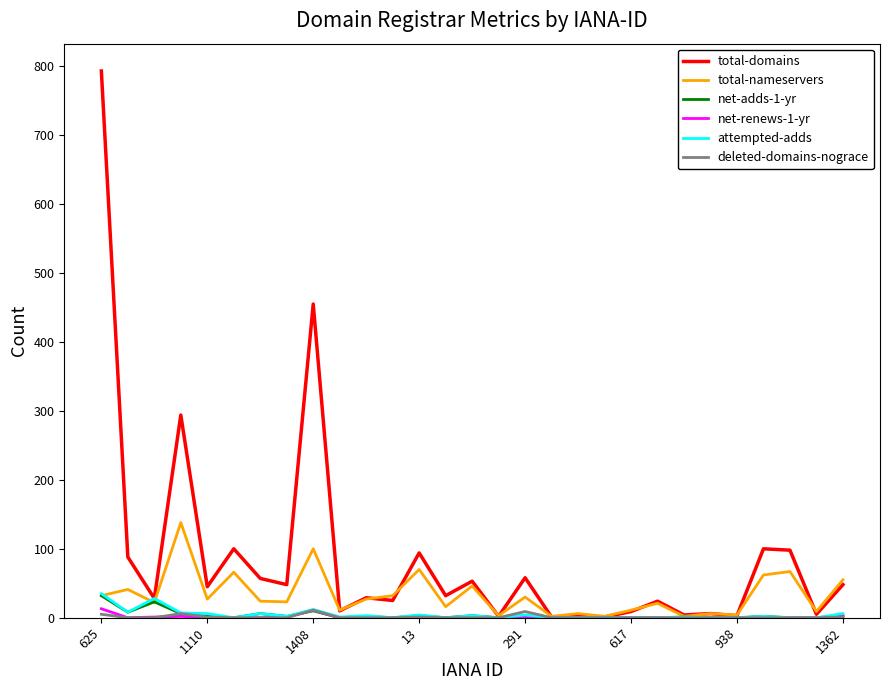

Does the chart have visible grid lines?

No